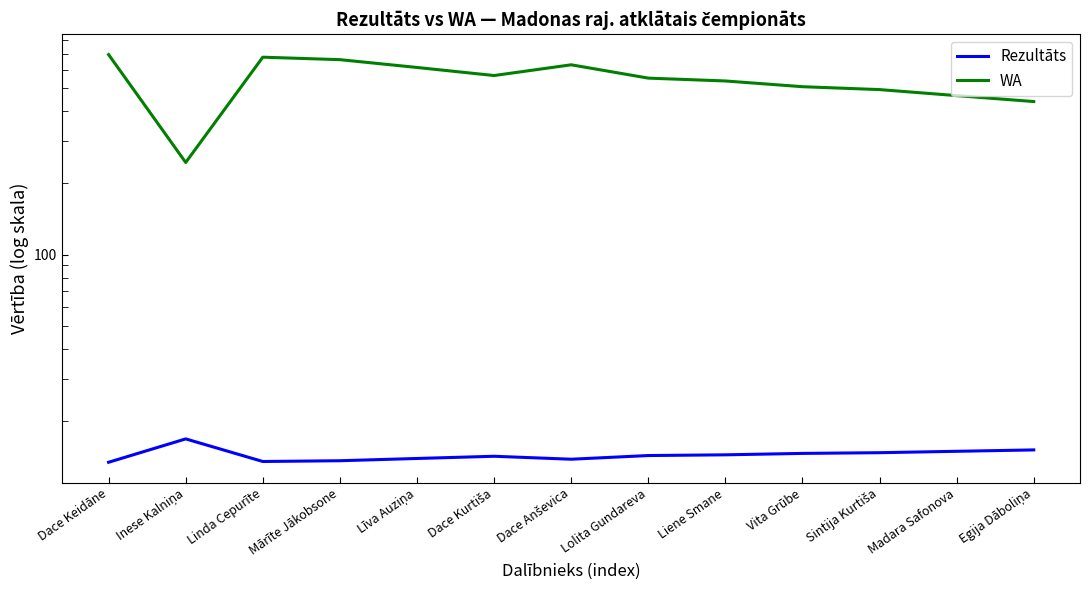

Rank the categories by WA value from lowest to highest.

Inese Kalniņa, Egija Dāboliņa, Madara Safonova, Sintija Kurtiša, Vita Grūbe, Liene Smane, Lolita Gundareva, Dace Kurtiša, Līva Auziņa, Dace Anševica, Mārīte Jākobsone, Linda Cepurīte, Dace Keidāne